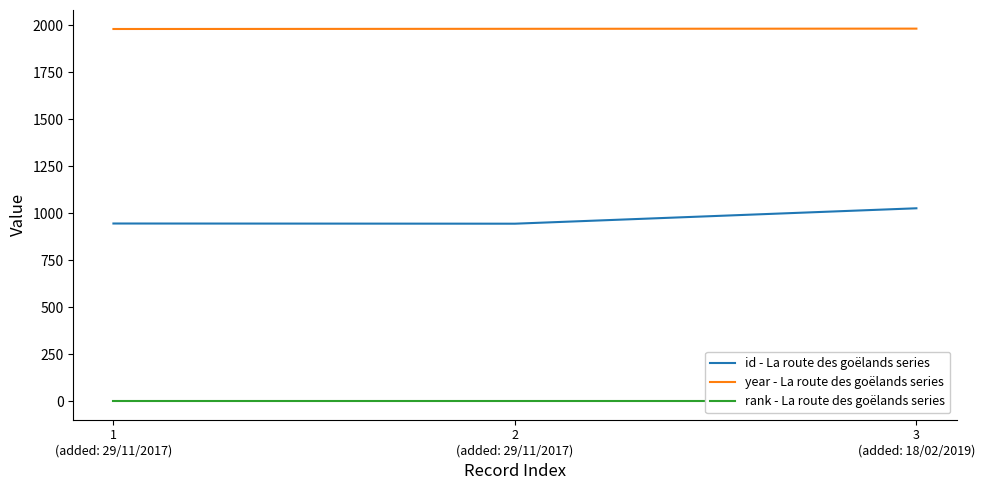

Is the value of rank - La route des goëlands series at 2
(added: 29/11/2017) greater than the value of year - La route des goëlands series at 3
(added: 18/02/2019)?

No